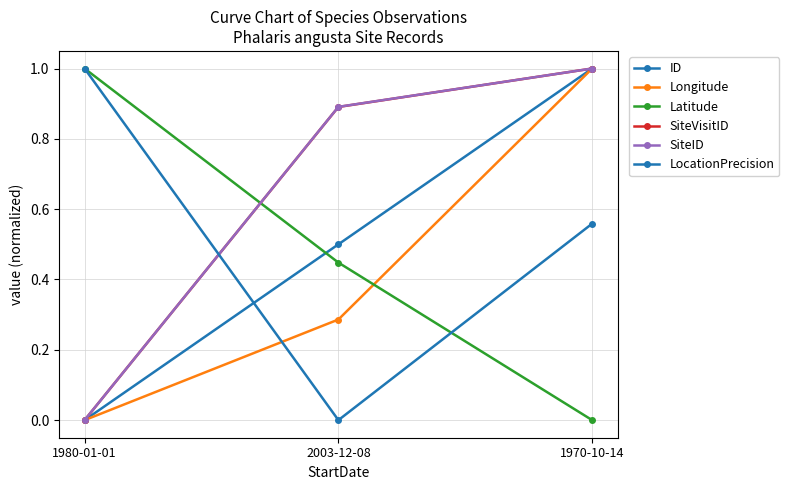

Where is Longitude nearest to the value 0?

1980-01-01